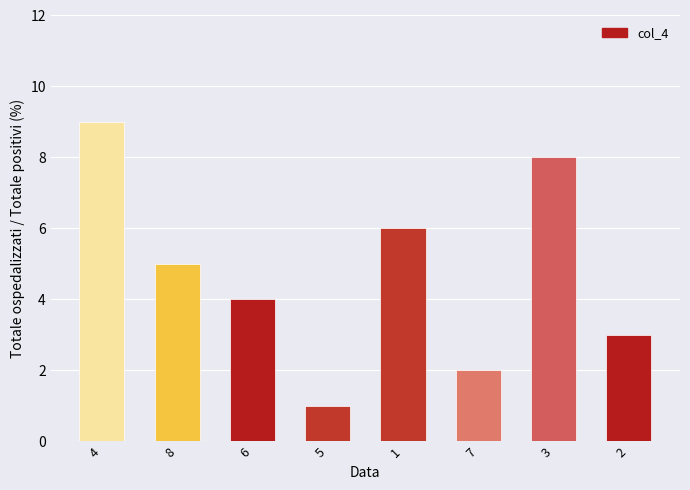

Reading left to right, extract all data points from this chart.

4=9	8=5	6=4	5=1	1=6	7=2	3=8	2=3